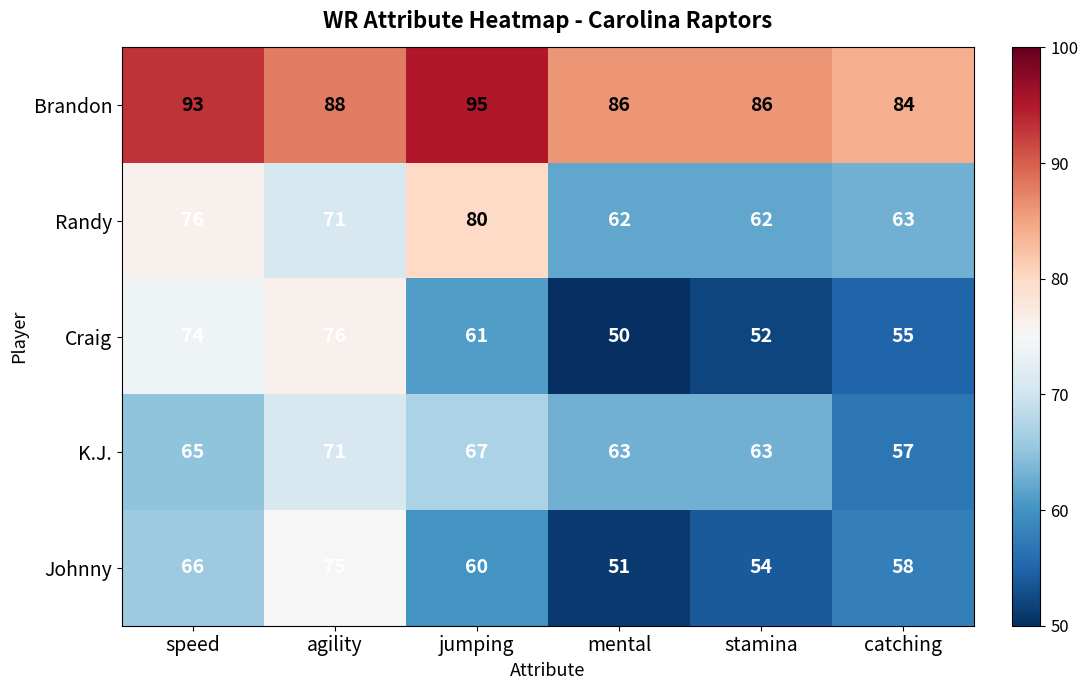

What is the greatest value displayed?

95